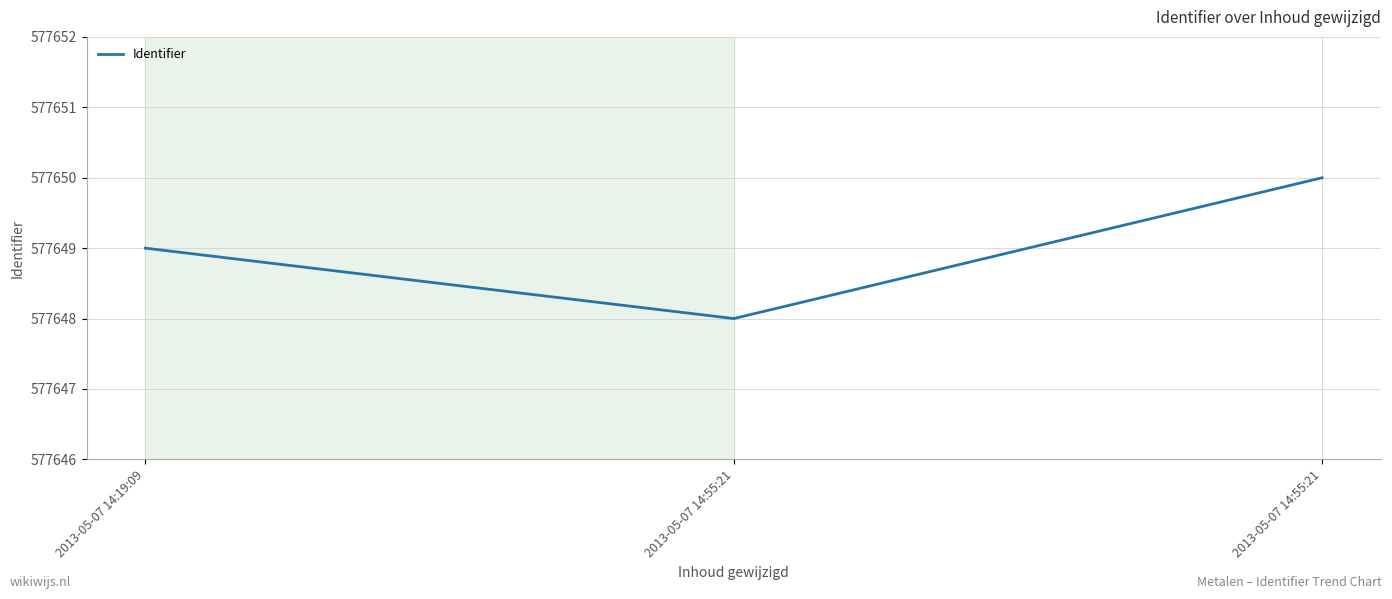

Count the number of categories in the chart.

3